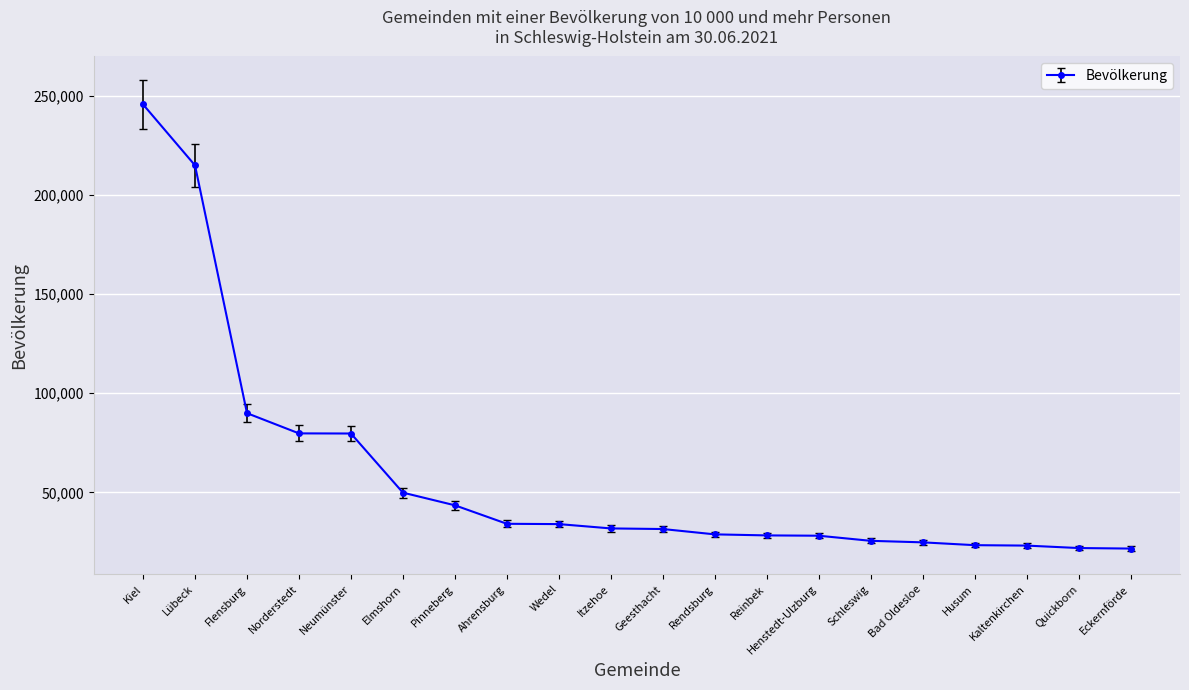

How many lines are shown in the chart?

1